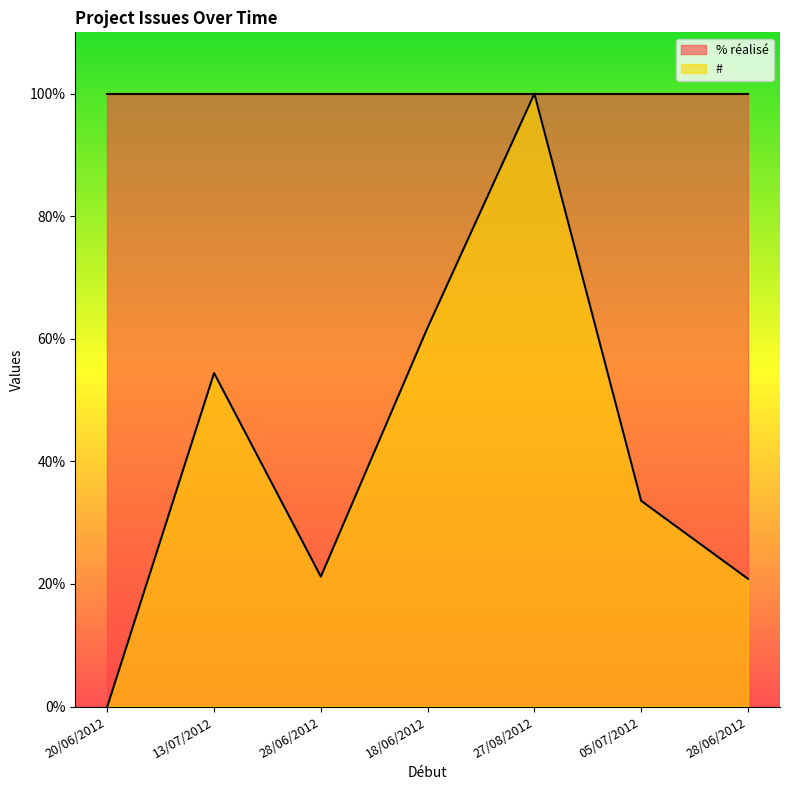

What is the greatest value displayed?

100.0